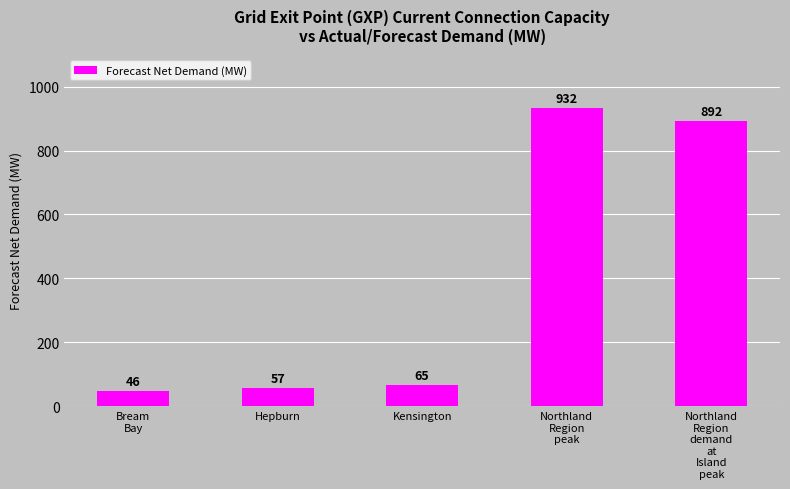

What is the maximum value shown in the chart?

932